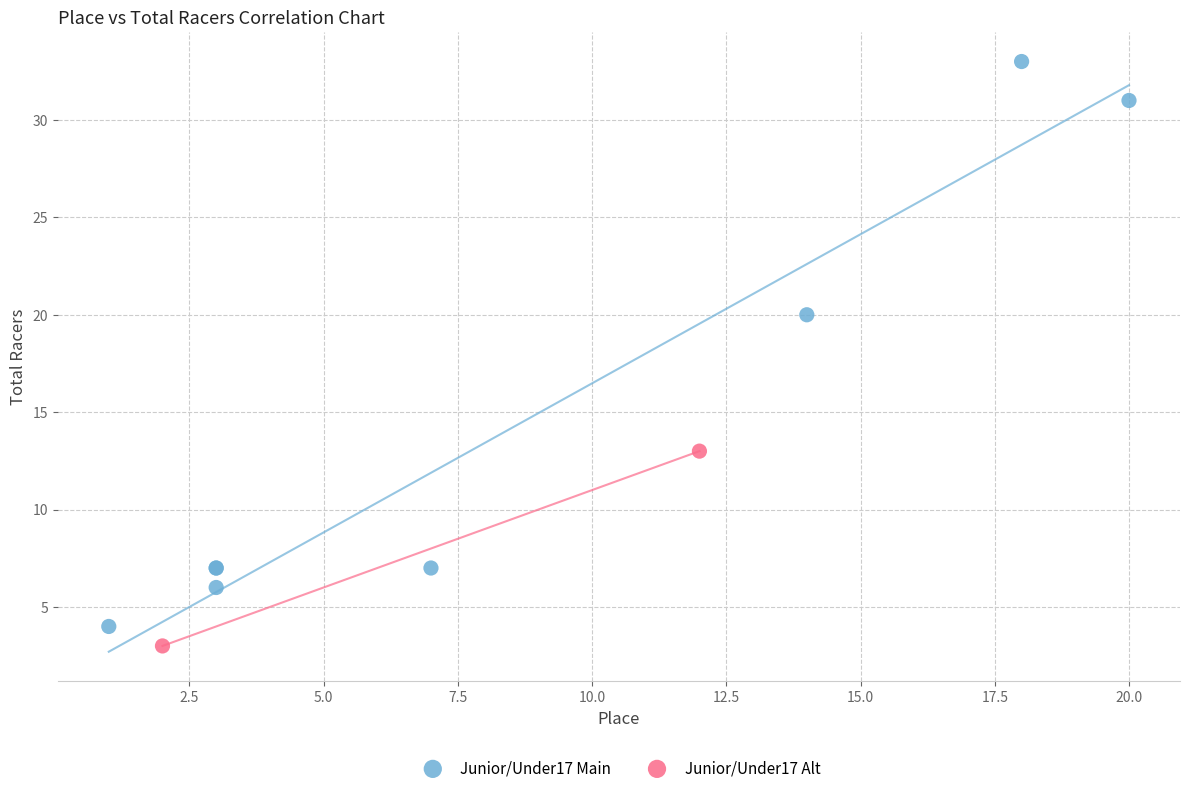

What are all the series names shown in the legend?

Junior/Under17 Main, Junior/Under17 Alt